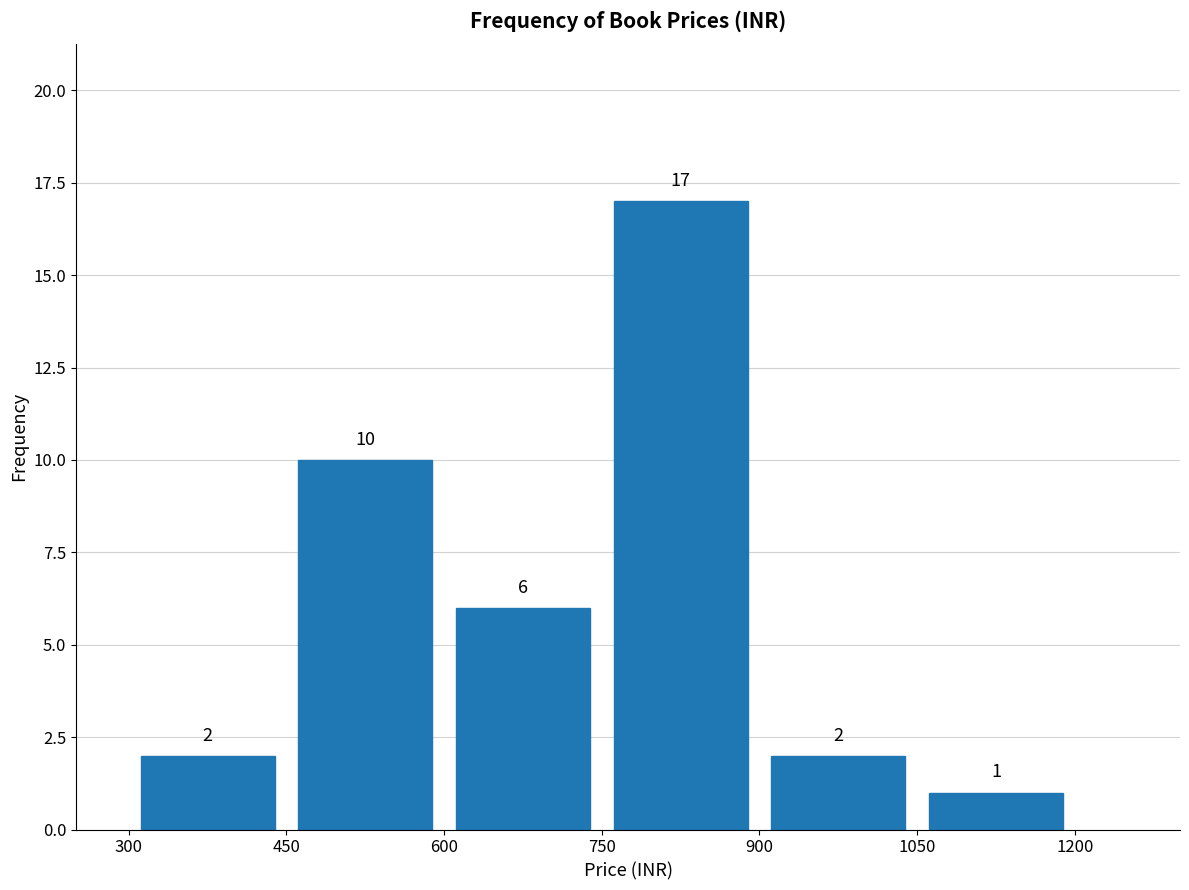

Which range on the x-axis has the tallest bar?

750 to 900